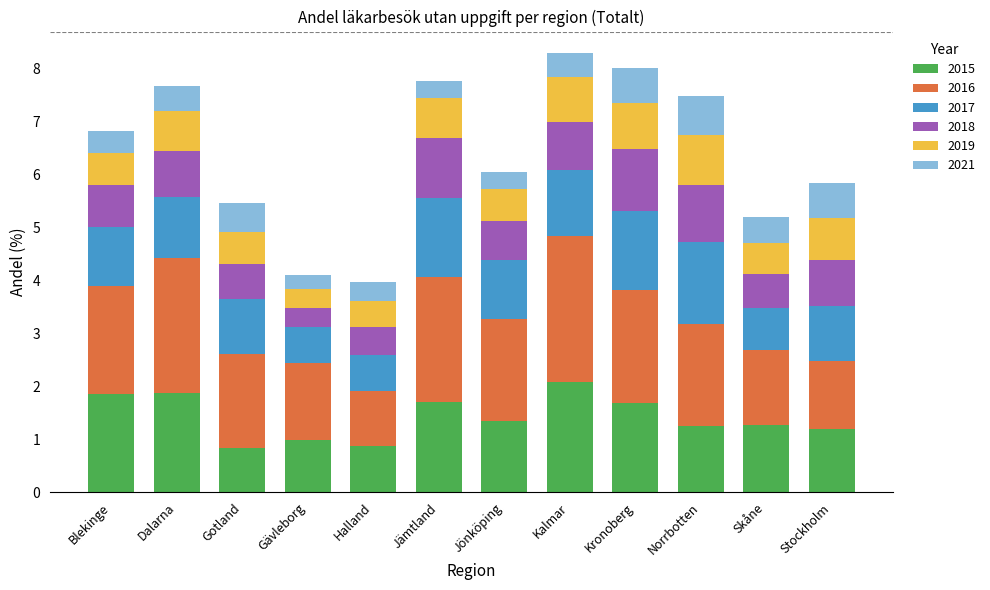

What is the total value across all series at Gävleborg?

4.1